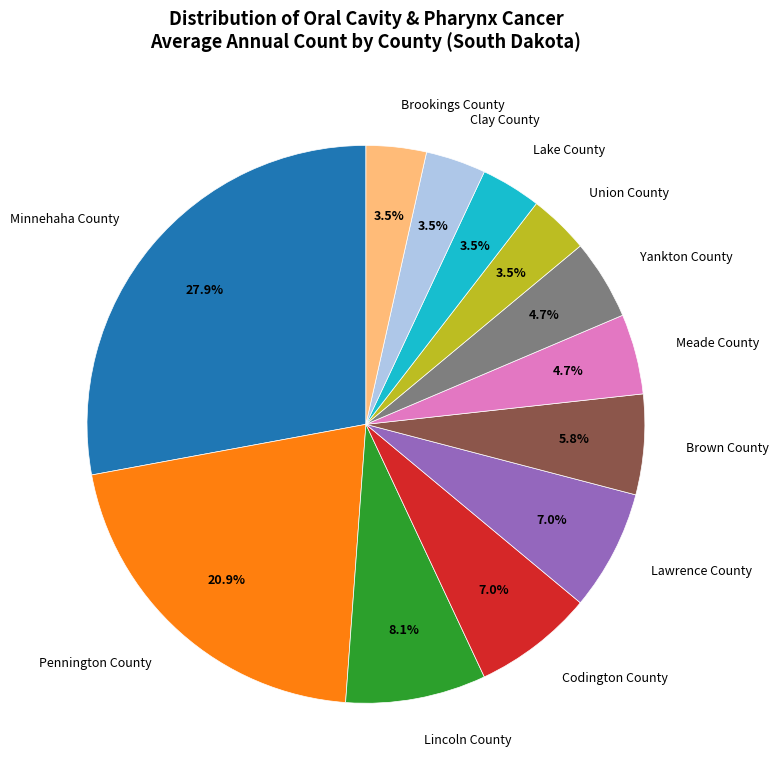

Between Brookings County and Minnehaha County, which is larger?

Minnehaha County